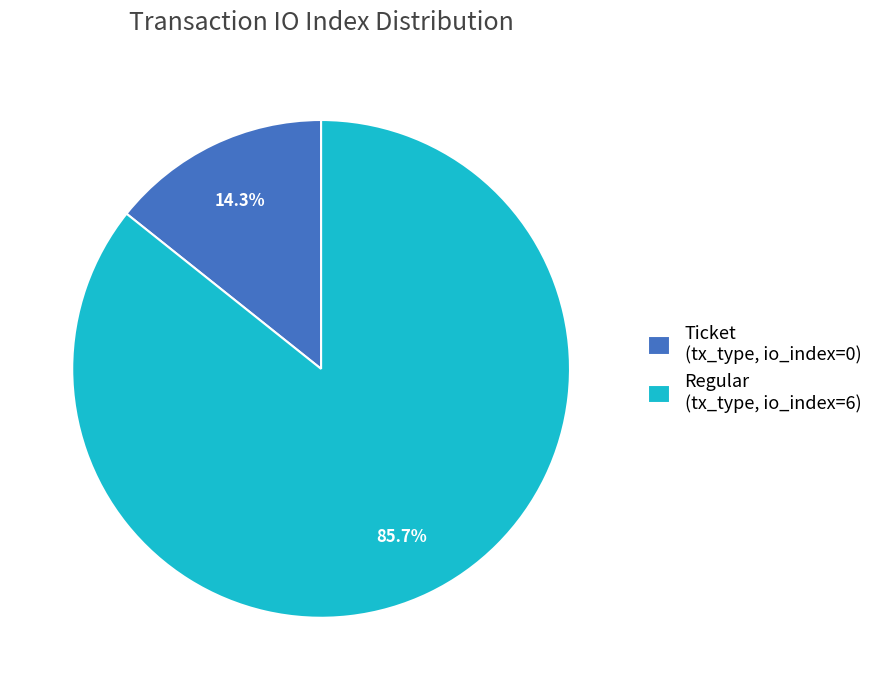

Between Ticket (tx_type, io_index=0) and Regular (tx_type, io_index=6), which is larger?

Regular (tx_type, io_index=6)